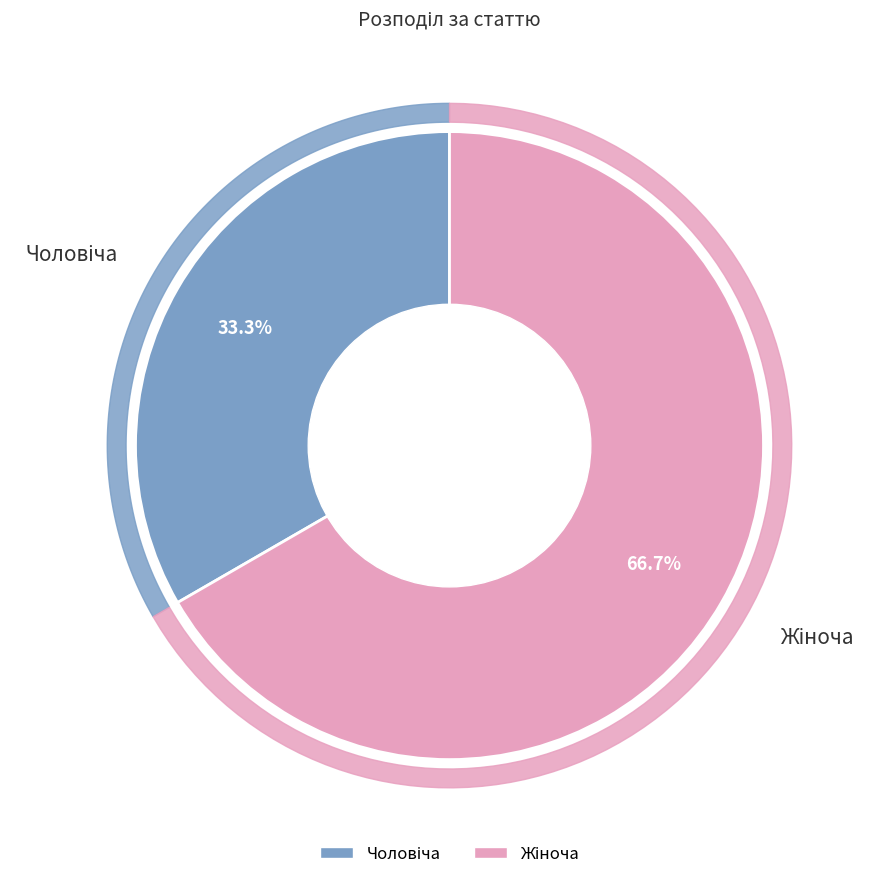

What percentage is NOT represented by Чоловіча?

66.7%